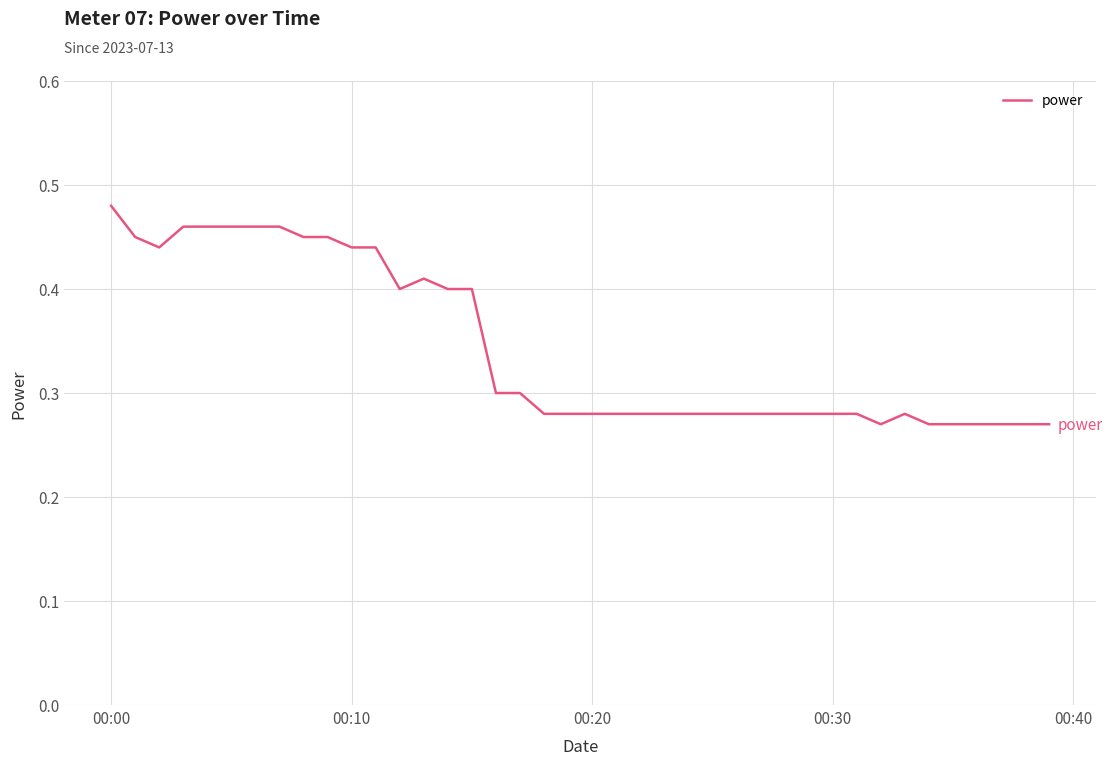

Reading right to left, list all the values displayed in this chart.

0.3	0.3	0.3	0.3	0.3	0.3	0.3	0.3	0.3	0.3	0.3	0.3	0.3	0.3	0.3	0.3	0.3	0.3	0.3	0.3	0.3	0.3	0.3	0.3	0.4	0.4	0.4	0.4	0.4	0.4	0.5	0.5	0.5	0.5	0.5	0.5	0.5	0.4	0.5	0.5